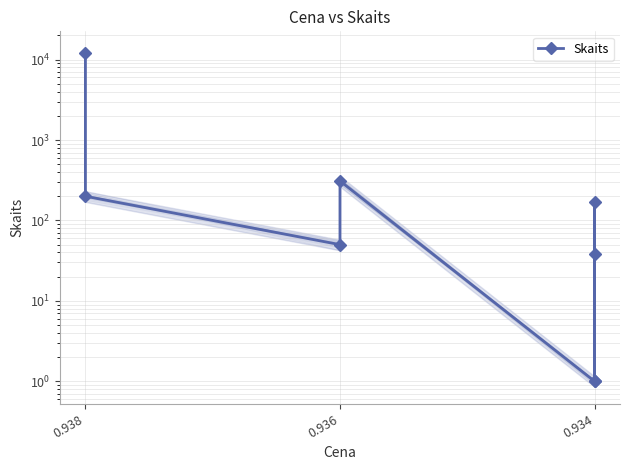

Where is the data nearest to the value 6025?

0.936